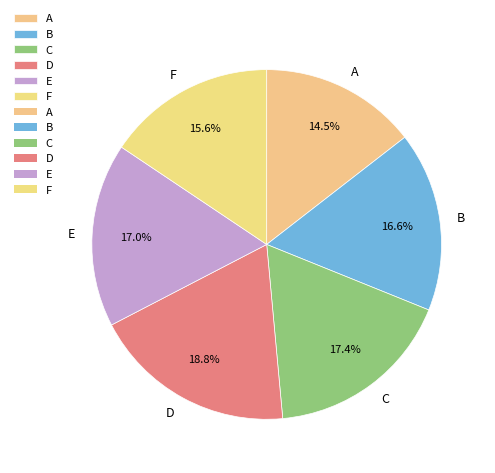

Is the sum of F and E greater than half?

No